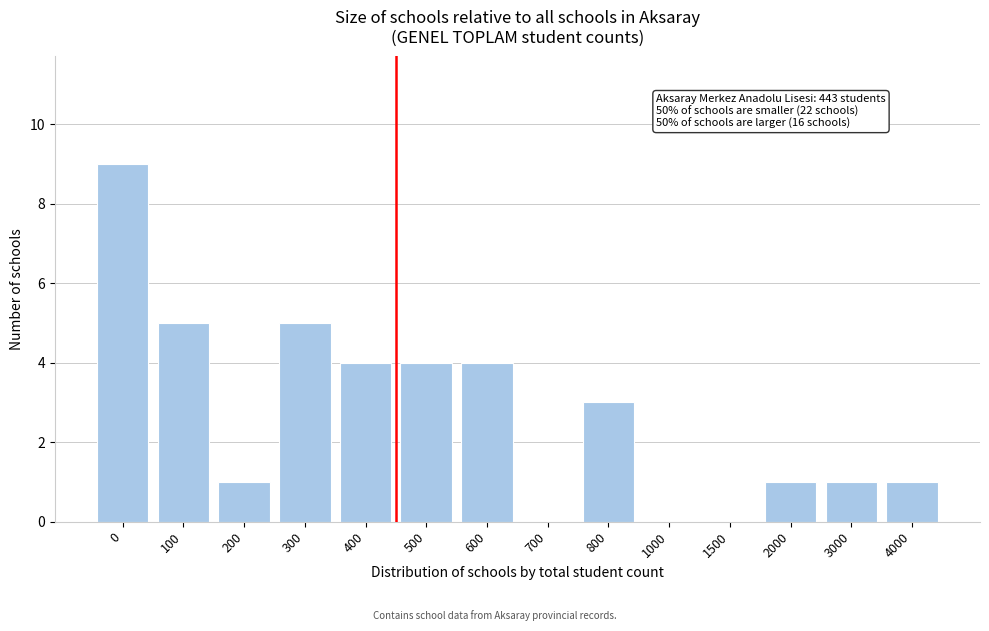

Reading left to right, transcribe all the data shown in this chart.

0=9	100=5	200=1	300=5	400=4	500=4	600=4	700=0	800=3	1000=0	1500=0	2000=1	3000=1	4000=1